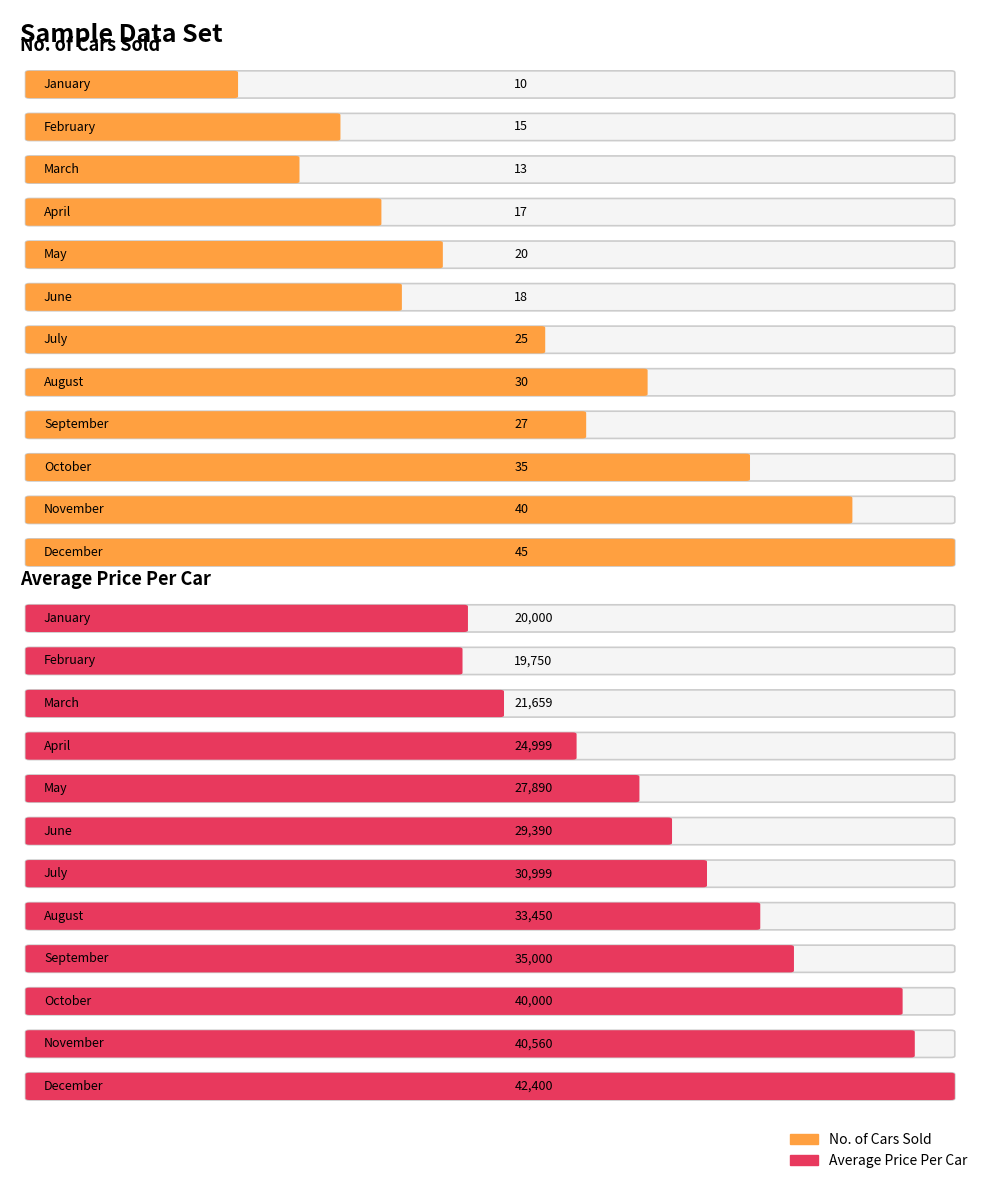

At August, list the series in order from smallest to largest.

No. of Cars Sold, Average Price Per Car